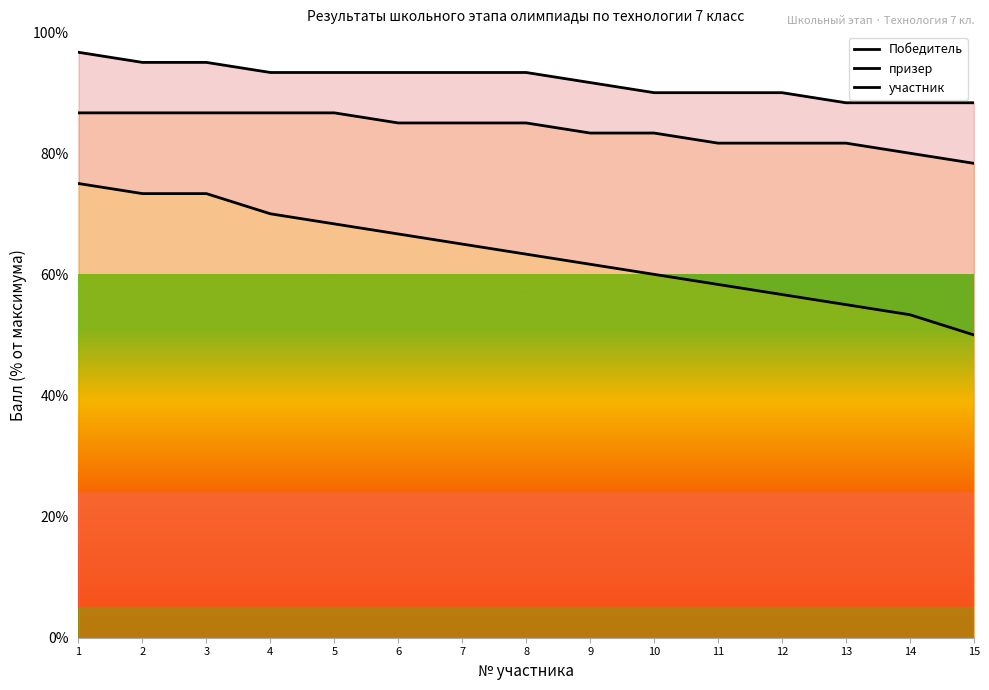

What is the sum of the Победитель values at 3 and 8?

188.3